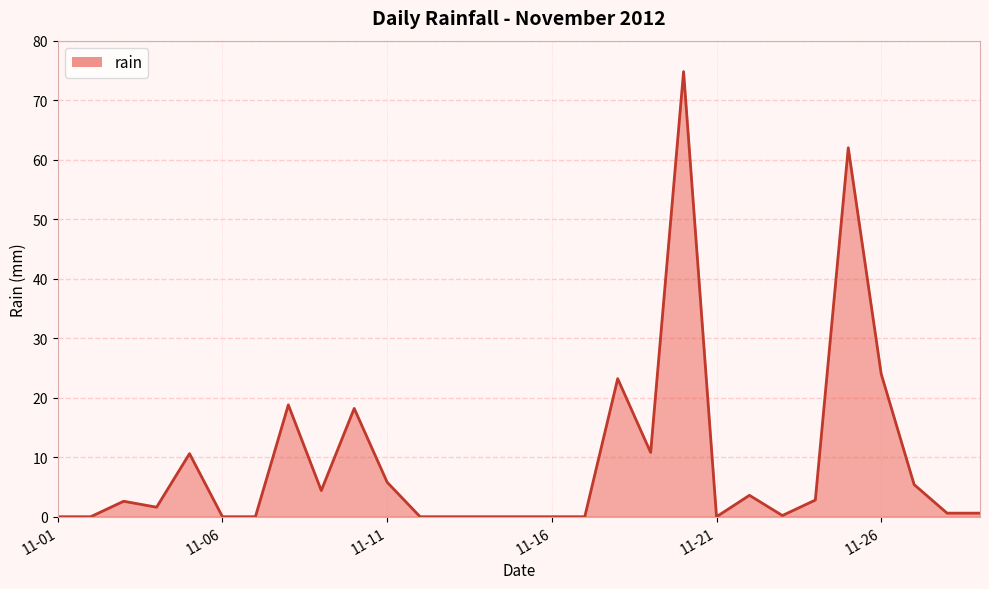

What is the approximate value at 2012-11-27?

5.4